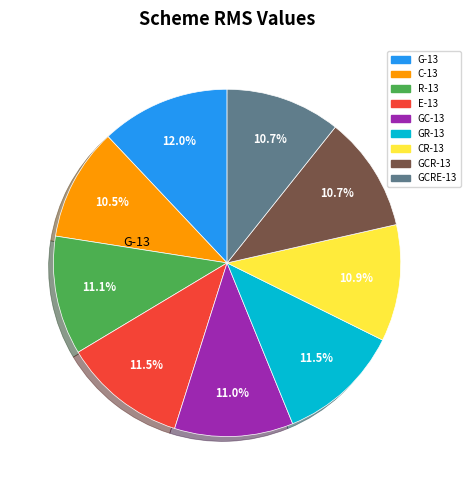

How many slices are in this pie chart?

9